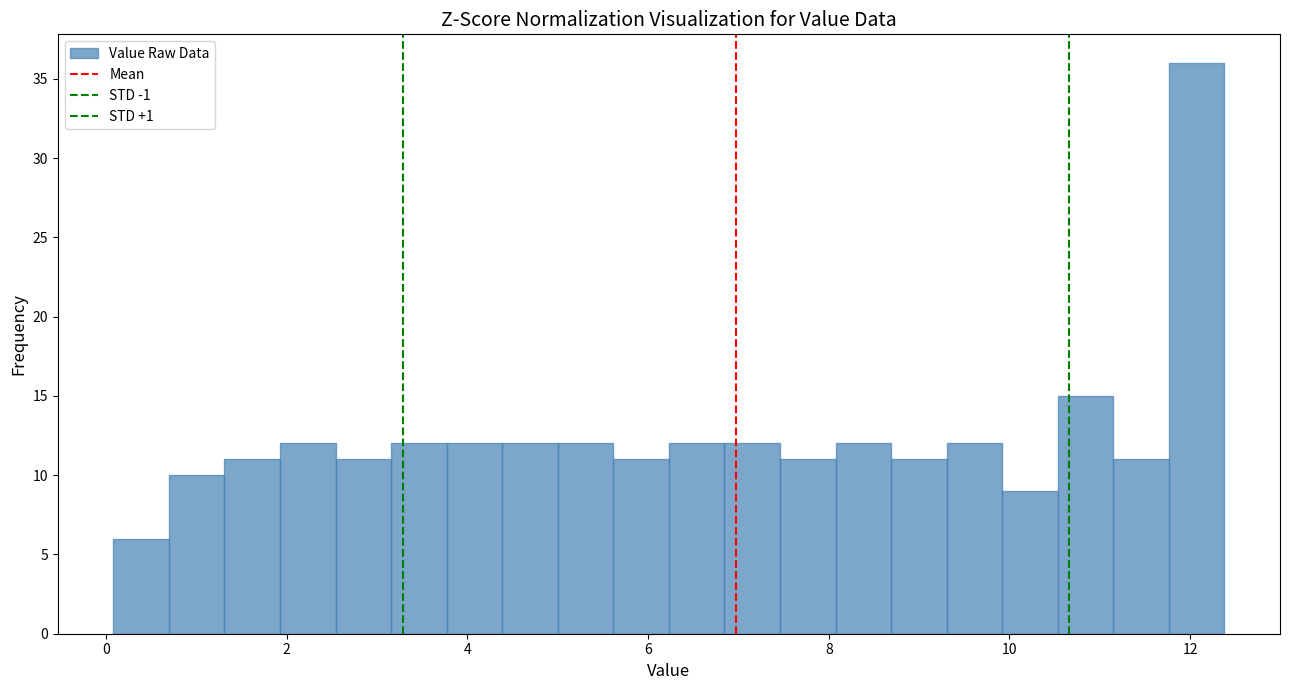

Around what value on the x-axis is the tallest bar? Give the approximate position of its centre, as read against the axis.

12.0